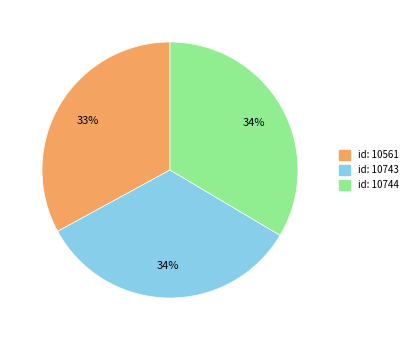

To the nearest percent, what is the average slice percentage?

33%